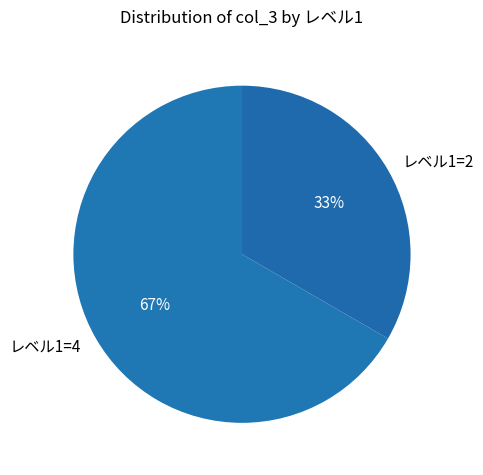

Combined, do レベル1=4 and レベル1=2 account for over 50%?

Yes